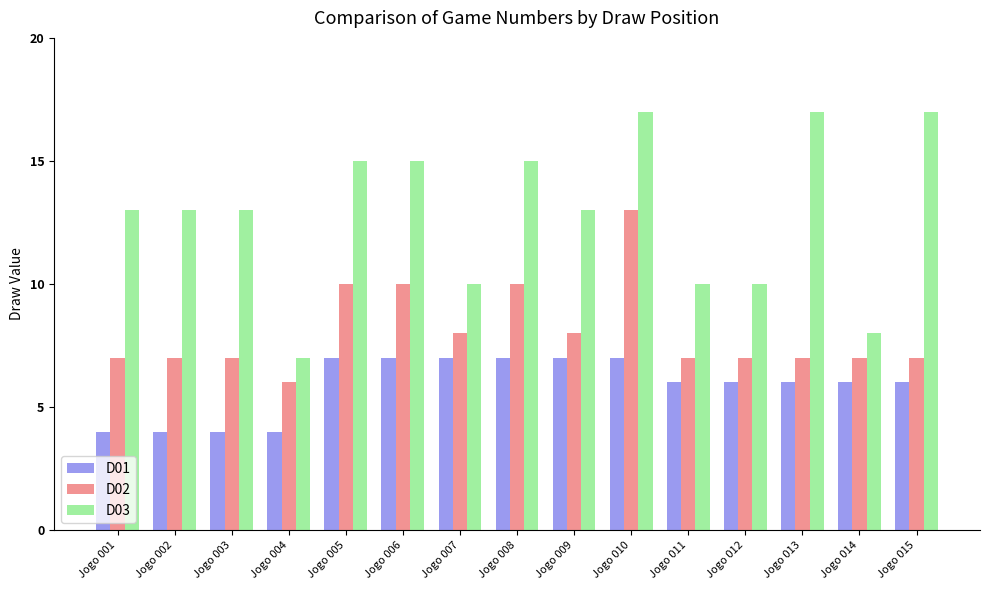

How many bars are there in total?

45